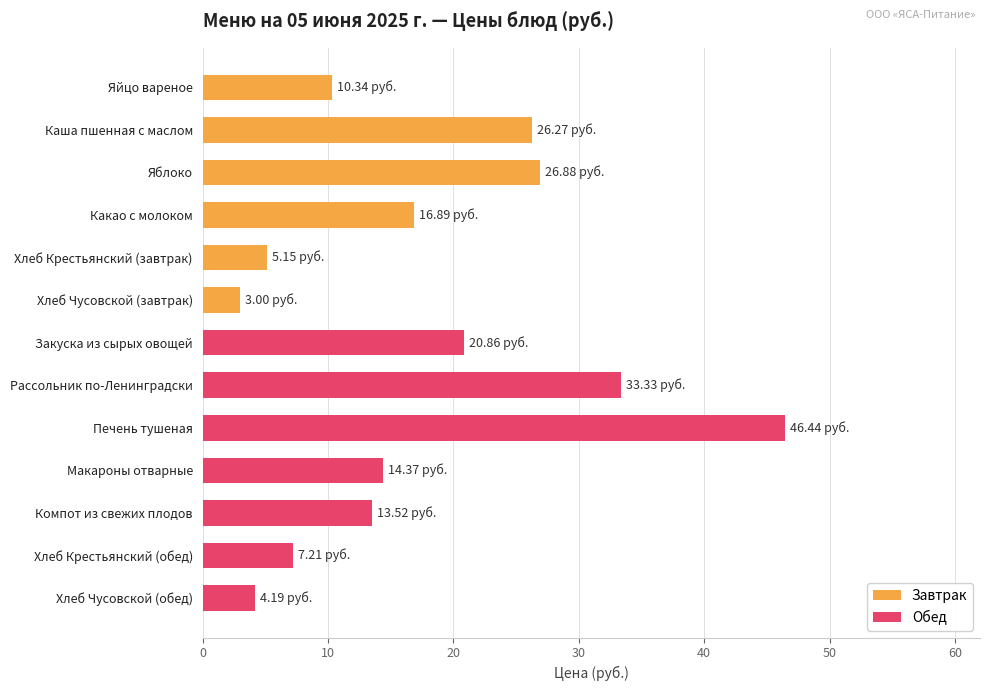

What is the difference between the maximum and minimum values in the Завтрак series?

23.9